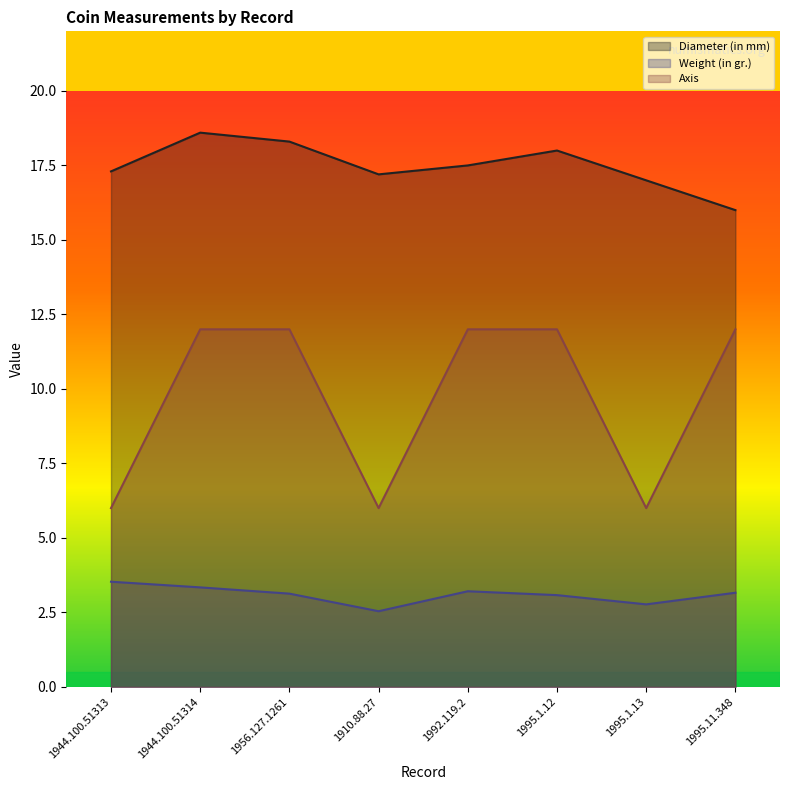

True or false: Weight (in gr.) has more than 2 points higher than both neighbors.

False